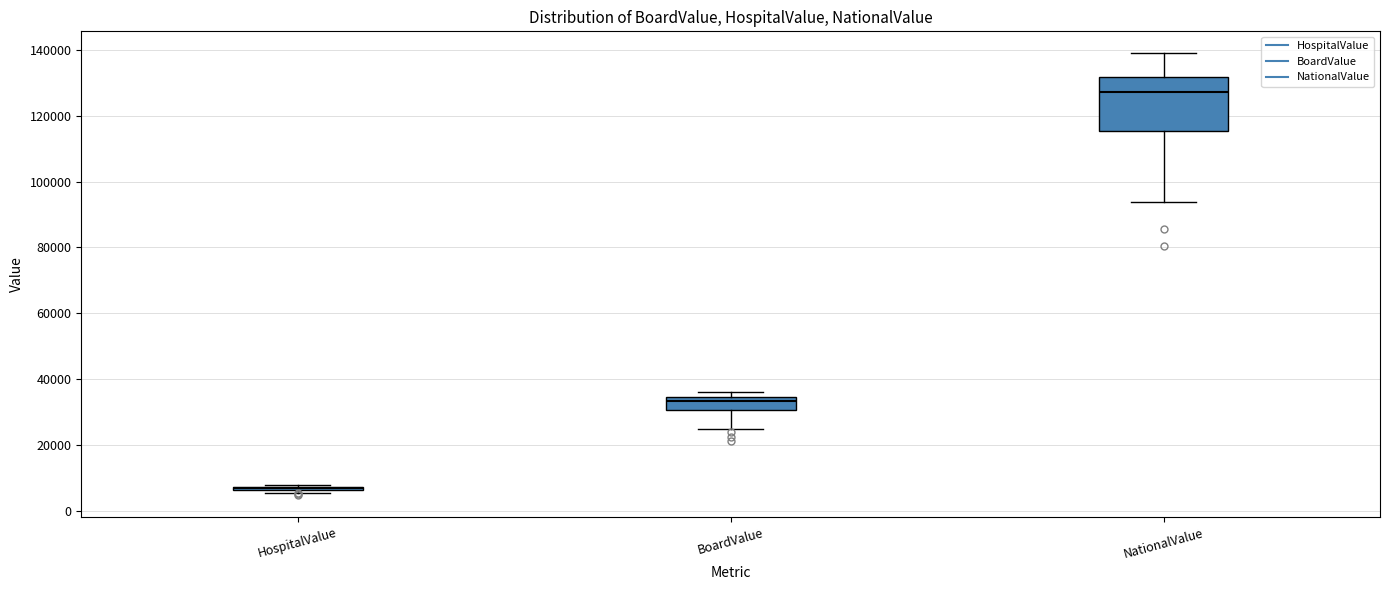

Which box is the tallest, from its lower edge to its upper edge?

NationalValue